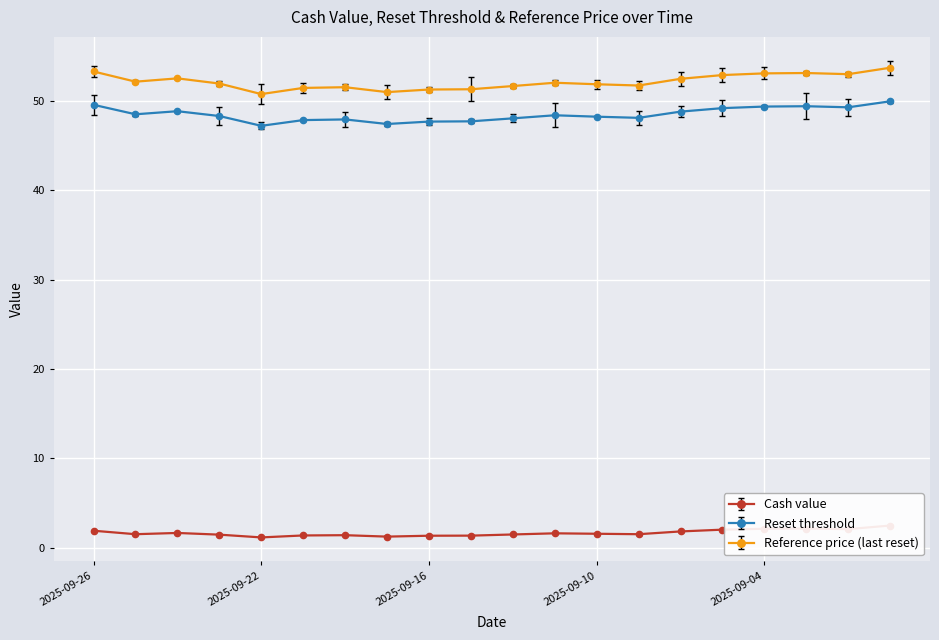

At 2025-09-26, list the series in order from smallest to largest.

Cash value, Reset threshold, Reference price (last reset)